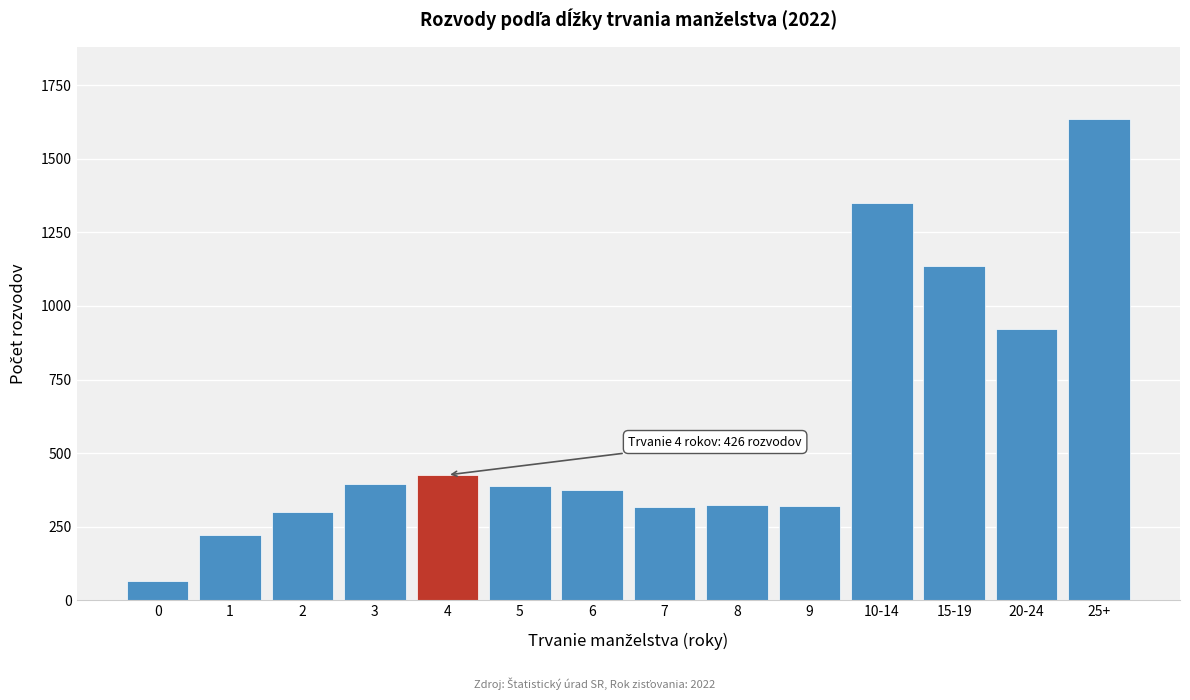

Is it true that the value at 1 is 101?

False